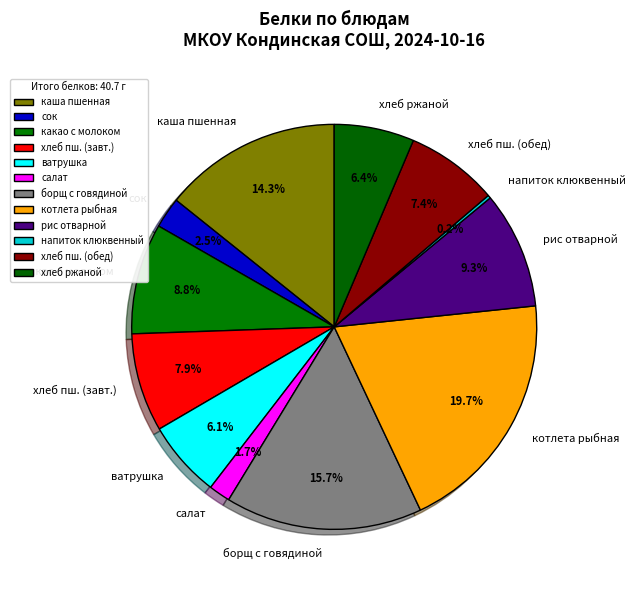

How much of the chart is everything except хлеб пш. (обед)?

92.6%